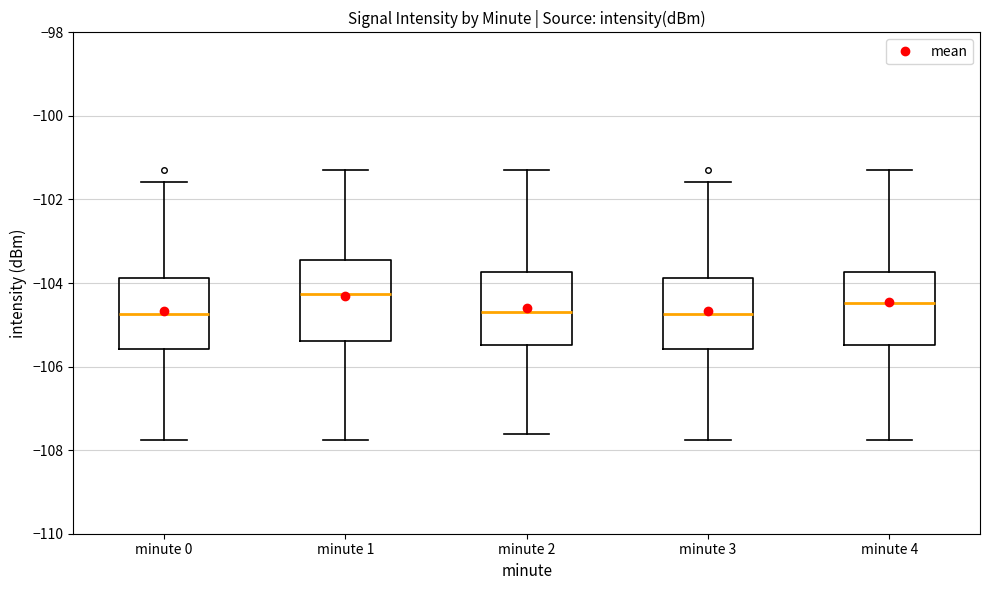

Where does the upper whisker of the box for minute 1 end on the y-axis? The values are not printed on the chart, so give them approximately, as read against the axis.

-101.2